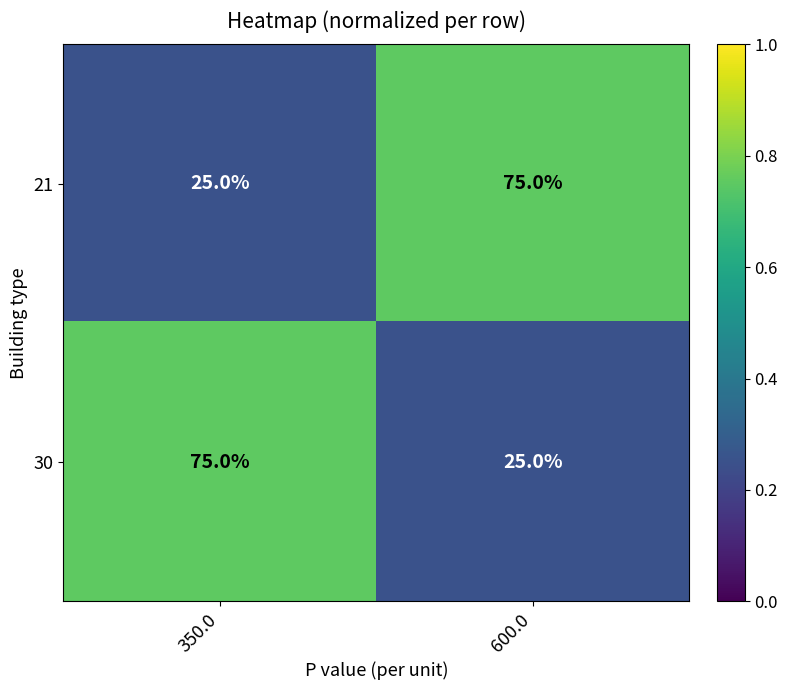

What is the spread (max minus min) of values at 350.0?

50